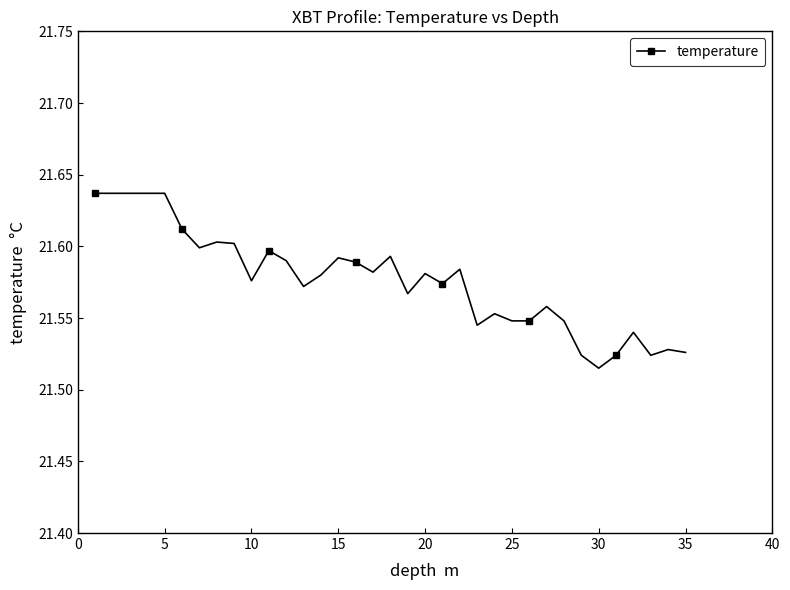

How many values are between 21 and 22?

35